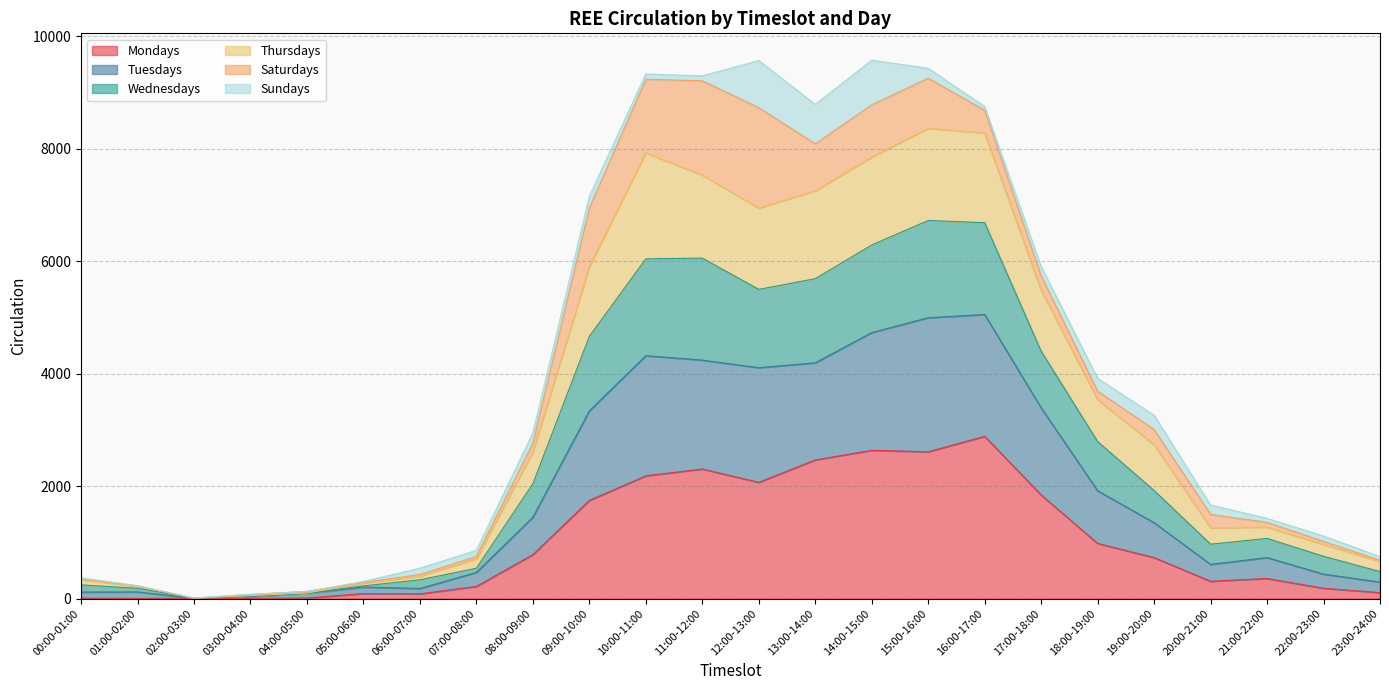

At which label is Mondays closest to 1443?

09:00-10:00